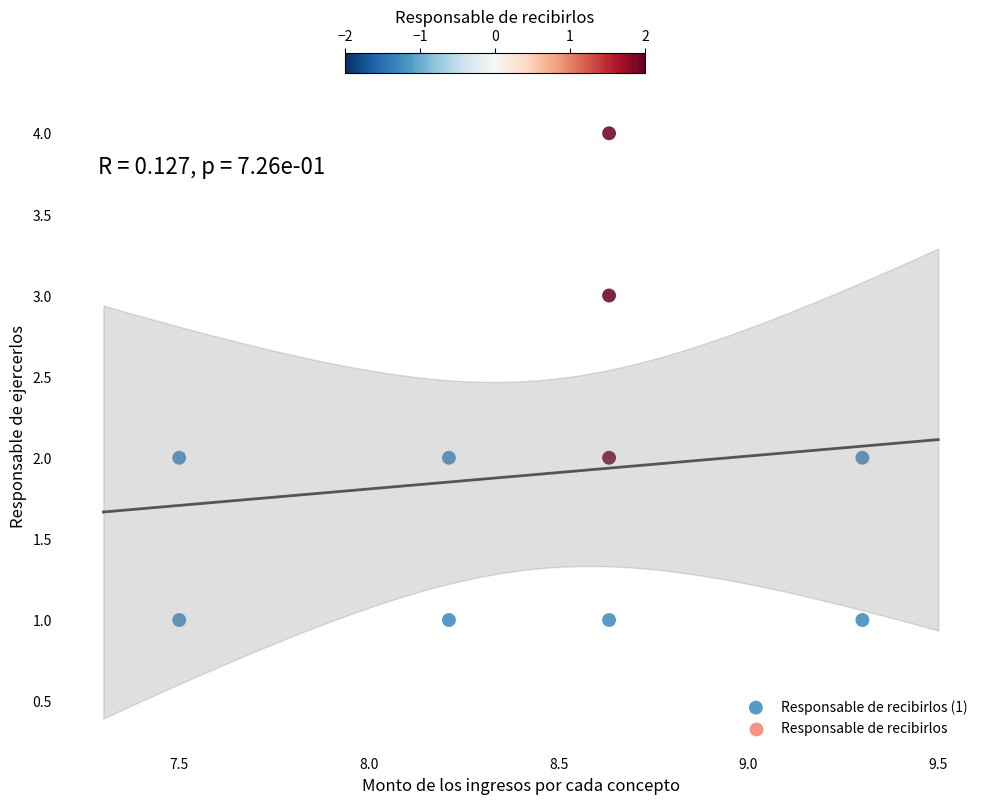

What is the range of Y values (max minus min)?

3